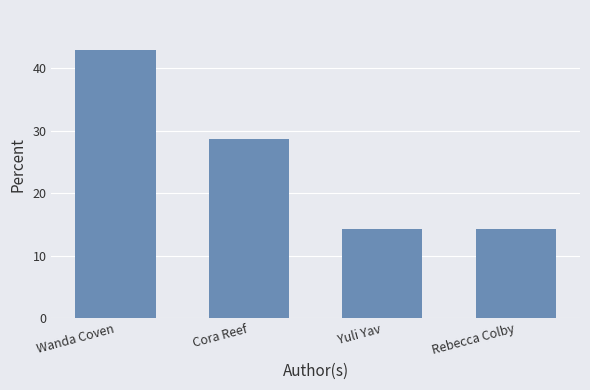

Reading left to right, list all the values displayed in this chart.

Wanda Coven=42.9	Cora Reef=28.6	Yuli Yav=14.3	Rebecca Colby=14.3